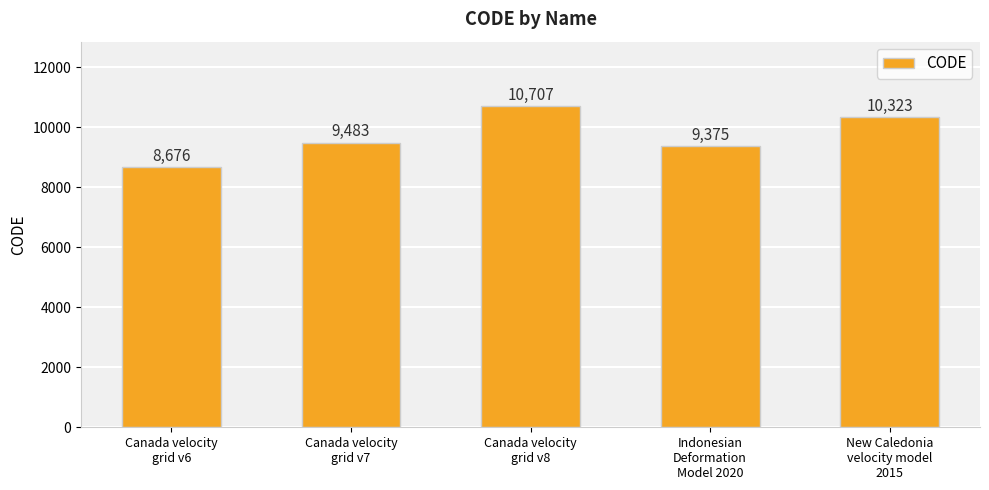

Count the number of data series in this chart.

1